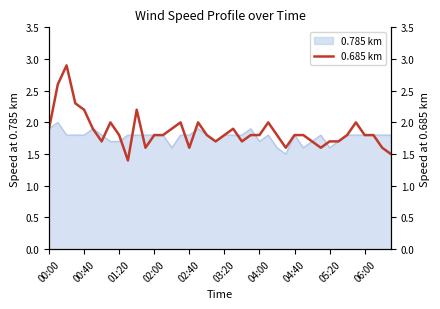

Does the chart display data point markers on the line(s)?

No